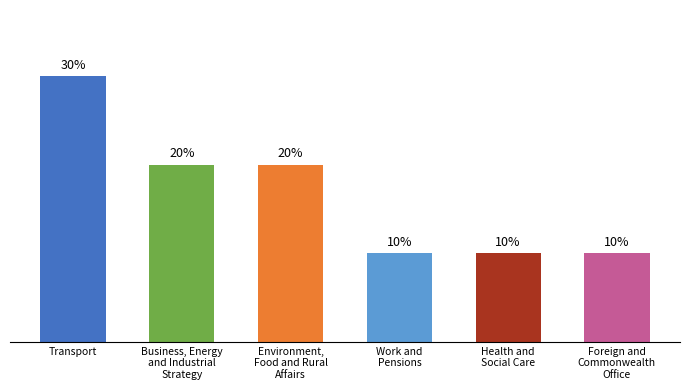

Are the bars horizontal?

No